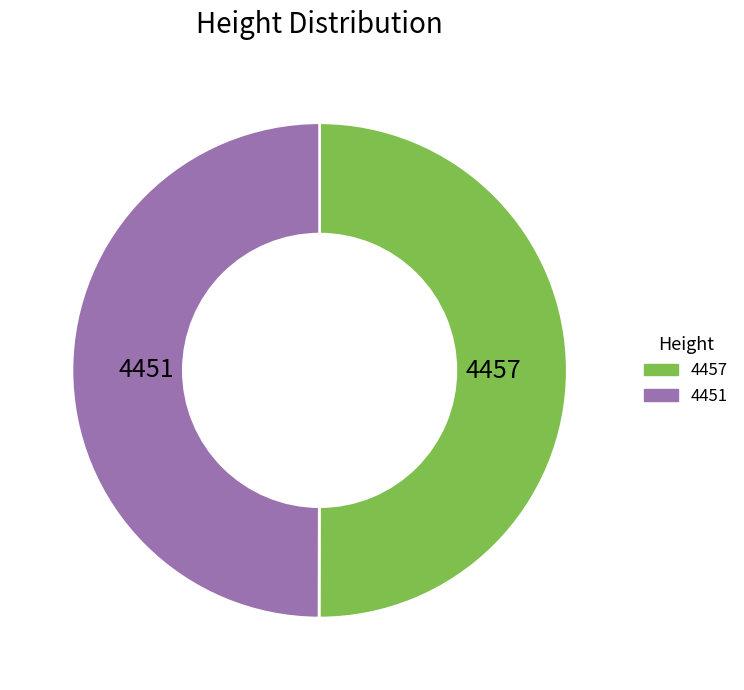

Count the number of slices in the pie.

2